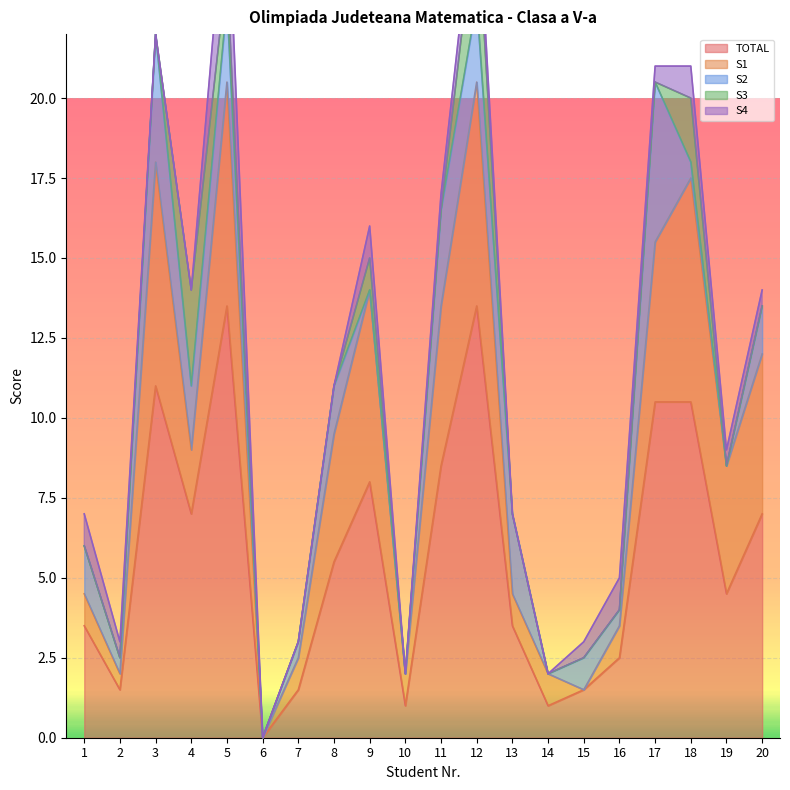

Where is TOTAL nearest to the value 6?

8